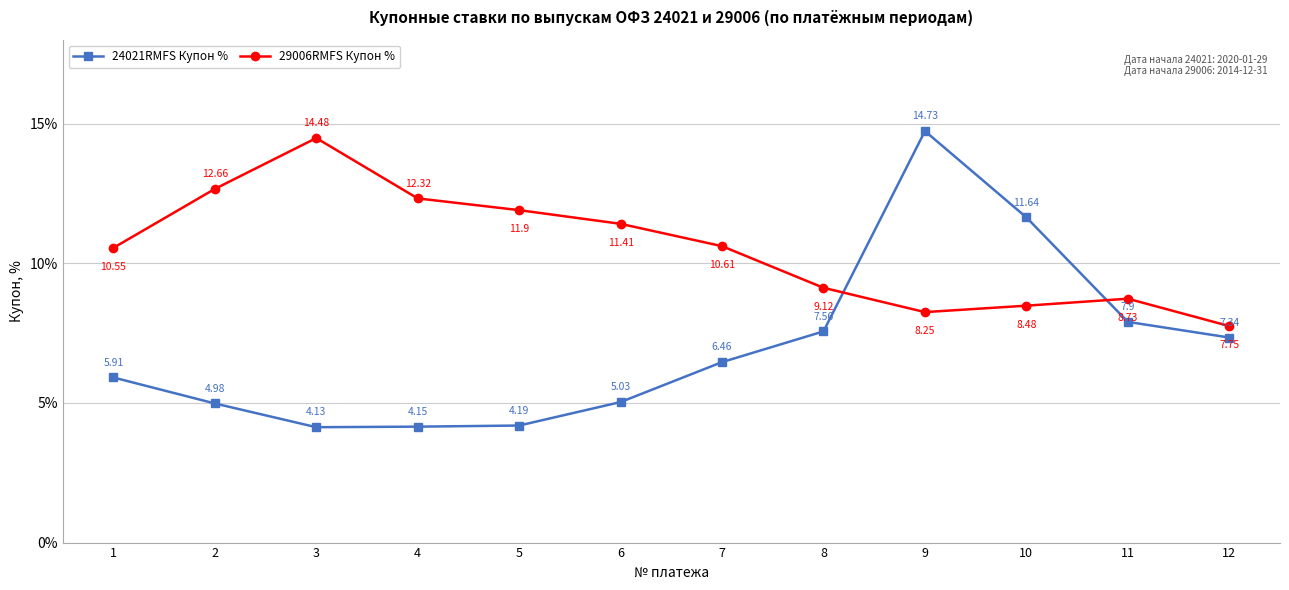

True or false: 24021RMFS Купон % has more than 0 interior local peaks.

True